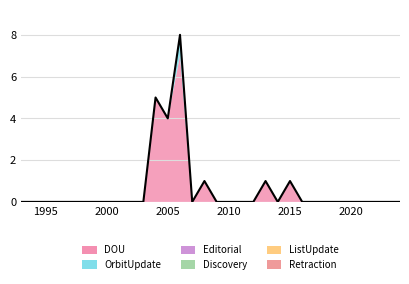

List the series in order of their peak value, highest first.

DOU, OrbitUpdate, Editorial, Discovery, ListUpdate, Retraction